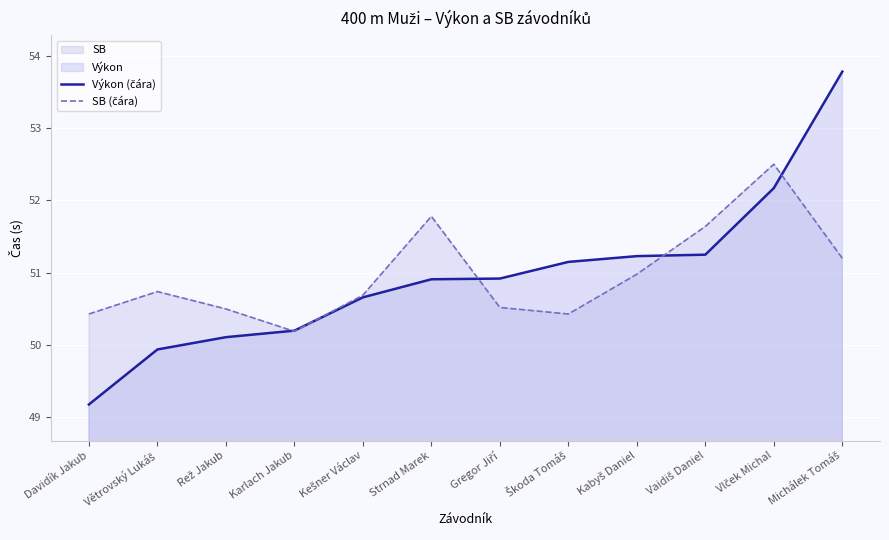

Which category has the lowest value in the Výkon (čára) series?

Davidík Jakub